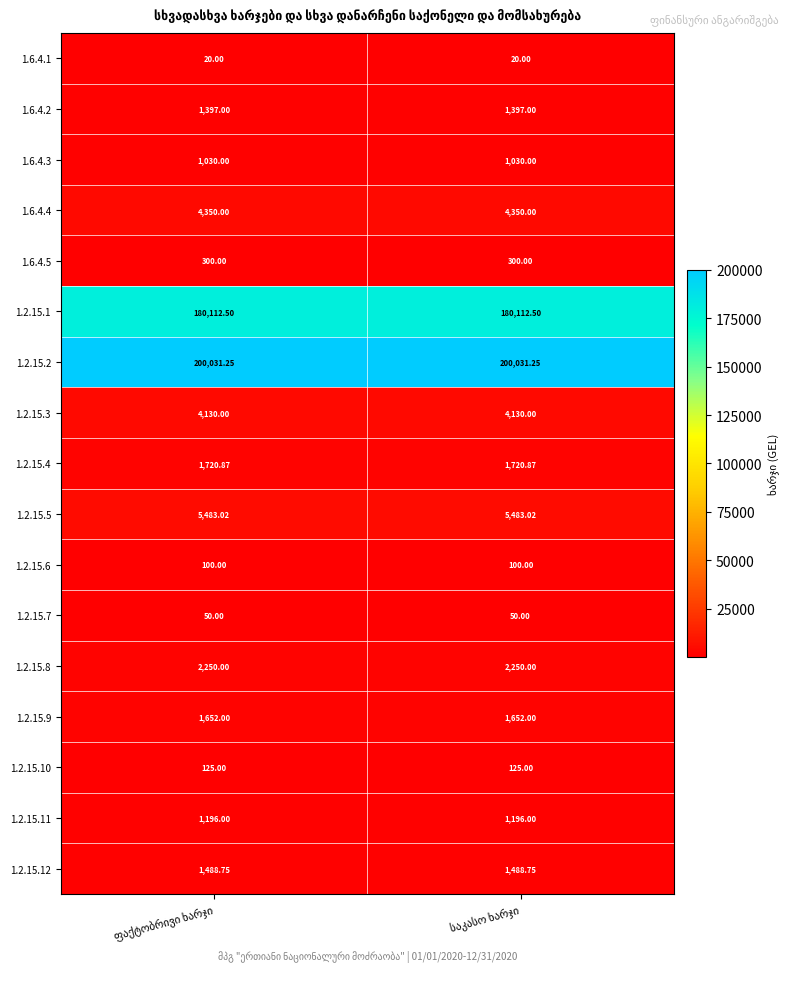

Count the number of data series in this chart.

17